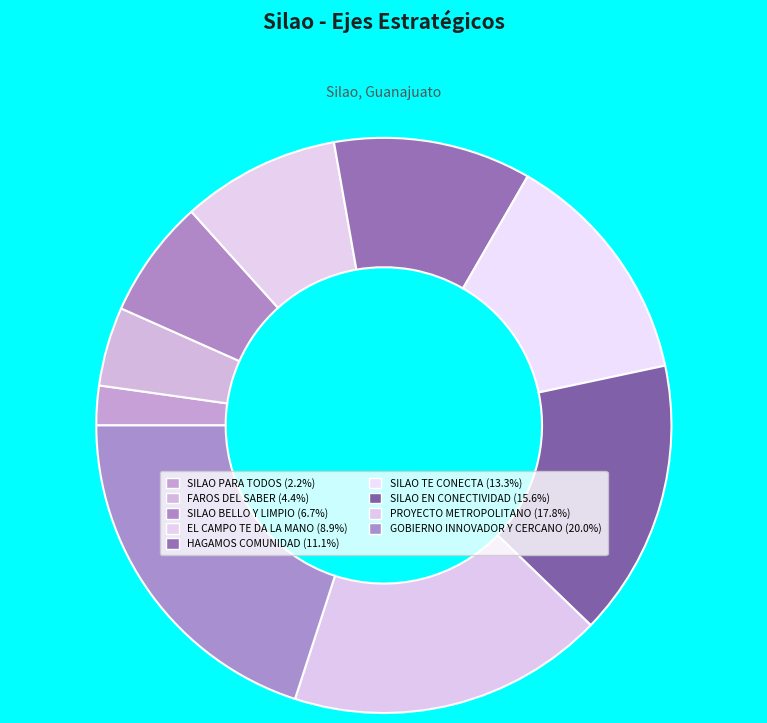

How many slices are in this pie chart?

9